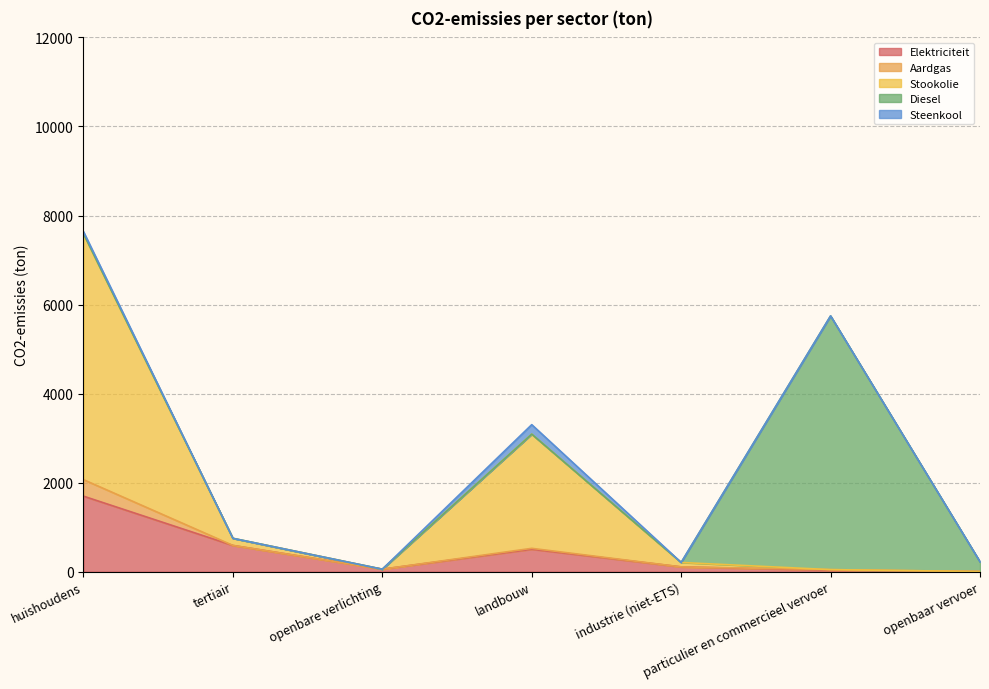

What is the value of the Aardgas point at the 1st from the left?

370.7